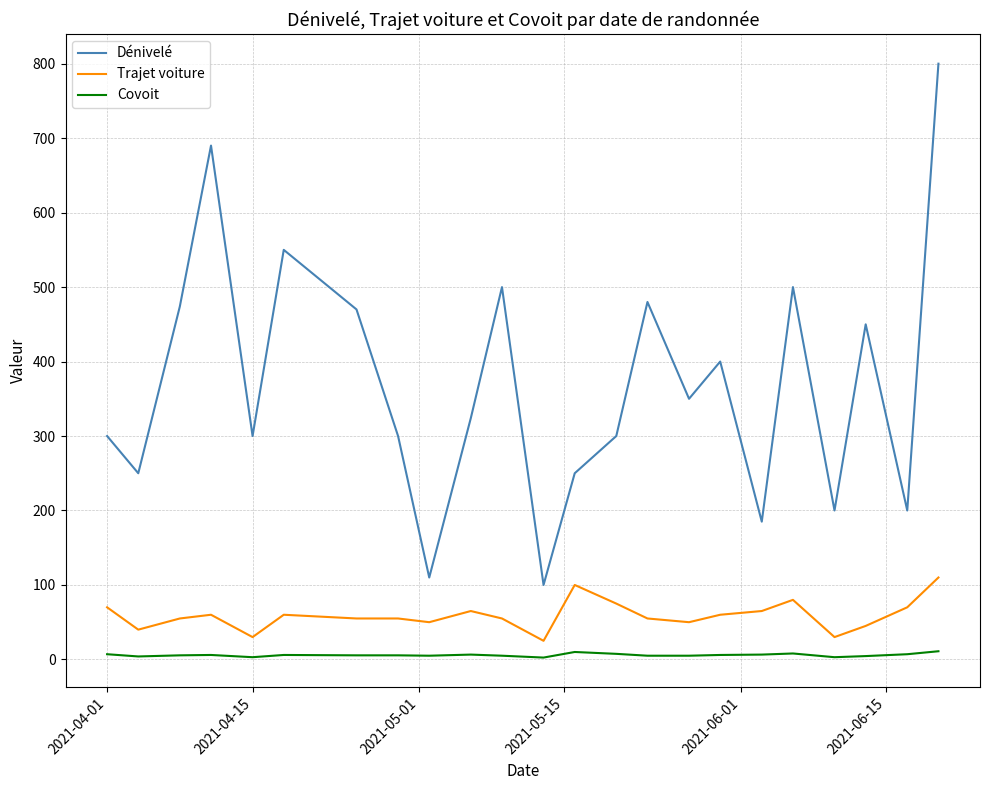

What are all the series names shown in the legend?

Dénivelé, Trajet voiture, Covoit